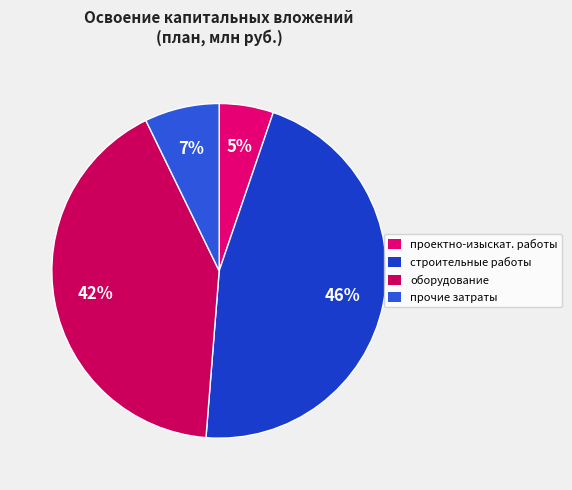

Count the number of slices in the pie.

4